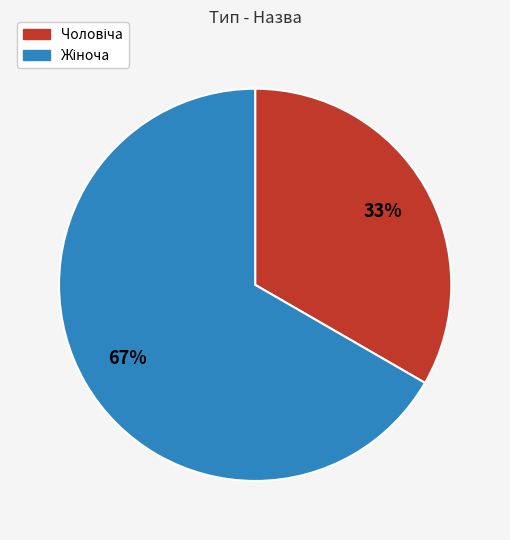

To the nearest percent, what is the average slice percentage?

50%